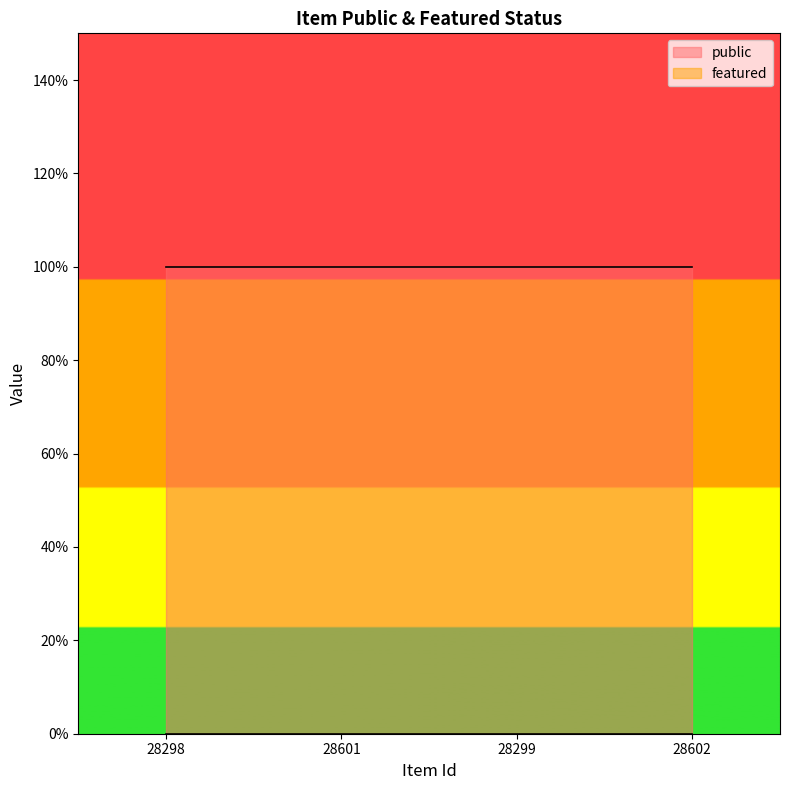

Is it true that public equals 2 at 28601?

False